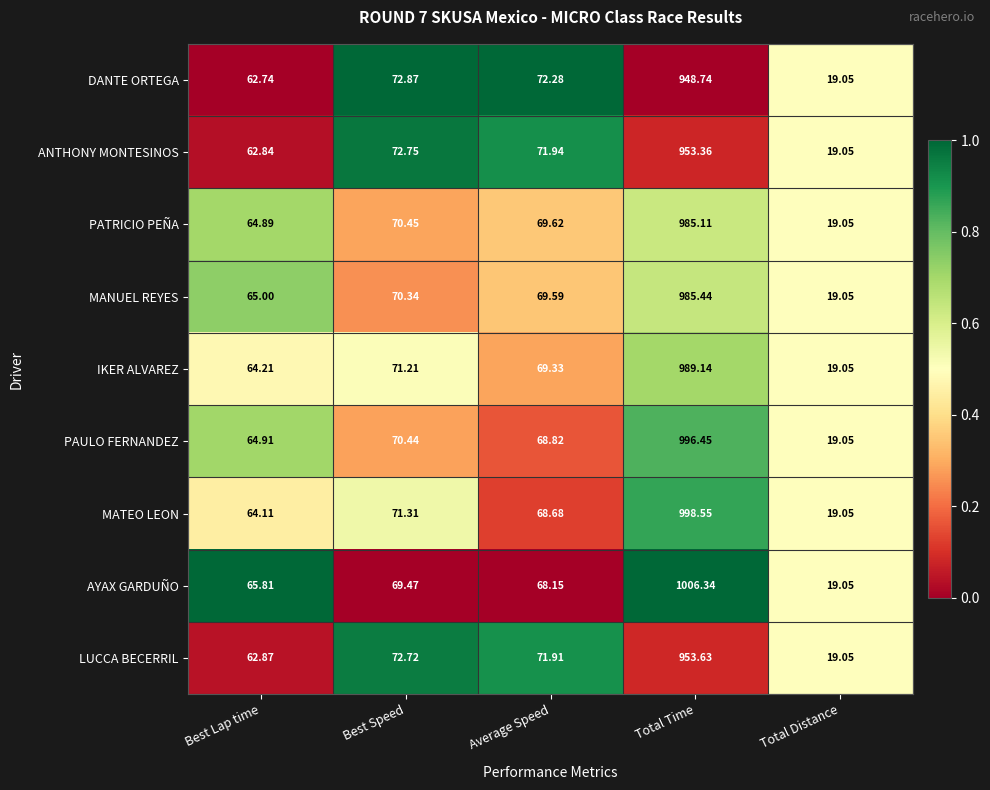

At which label does DANTE ORTEGA first exceed 72?

Best Speed